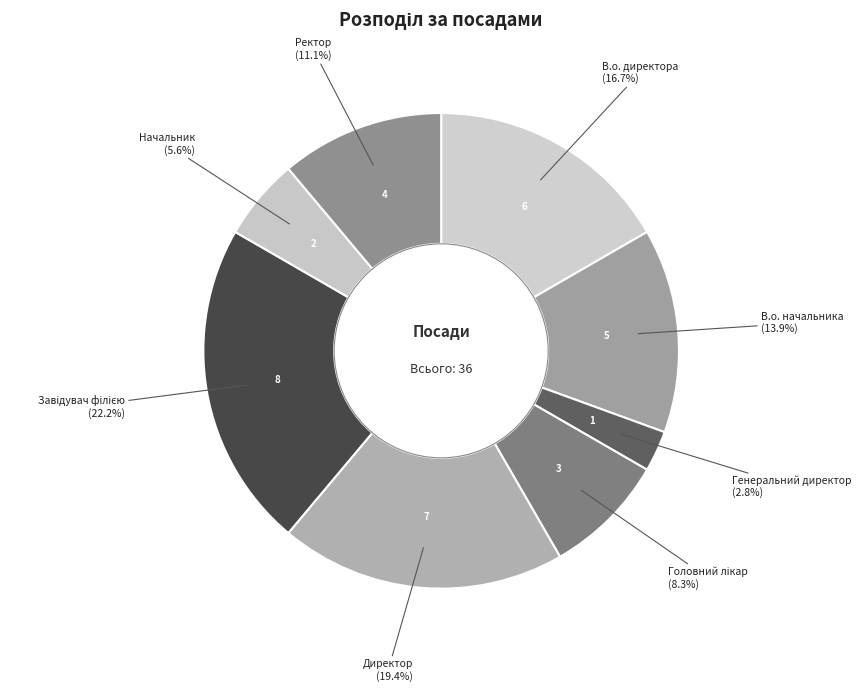

How many slices are in this pie chart?

8